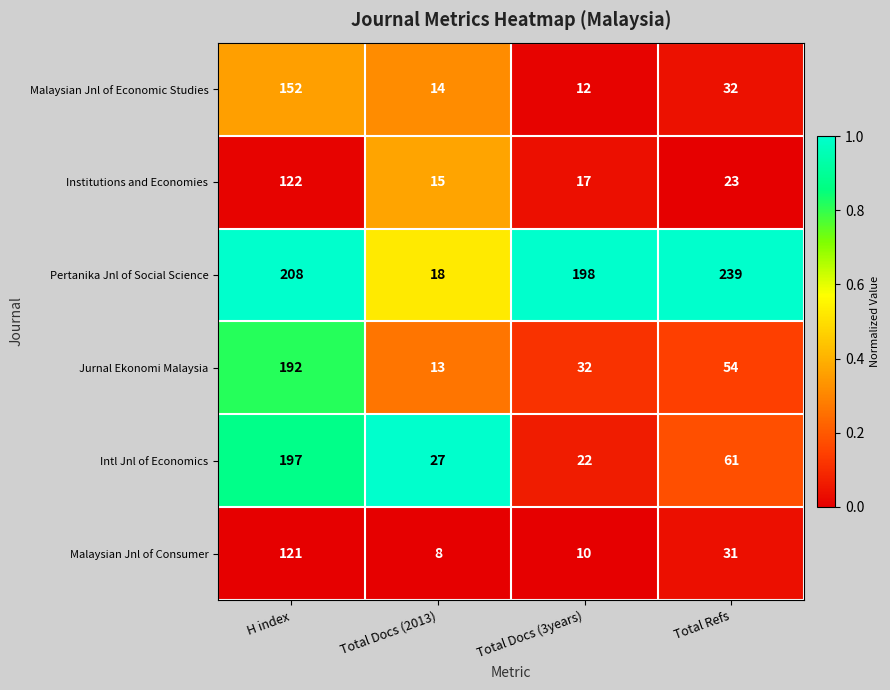

True or false: Malaysian Jnl of Economic Studies has a value of 14 at Total Docs (2013).

True